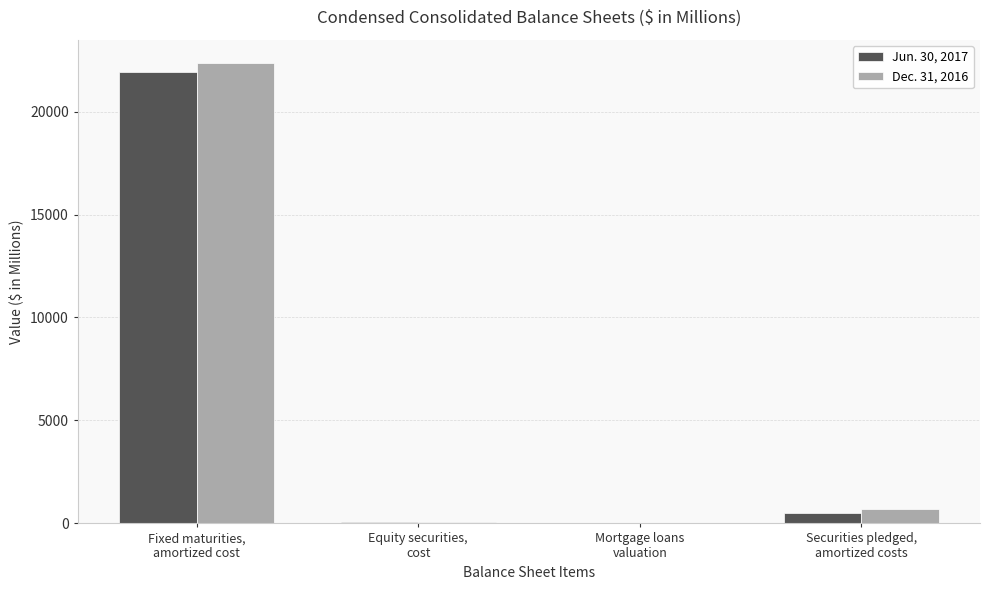

What is the difference between the Dec. 31, 2016 values at Fixed maturities,
amortized cost and Equity securities,
cost?

22297.7